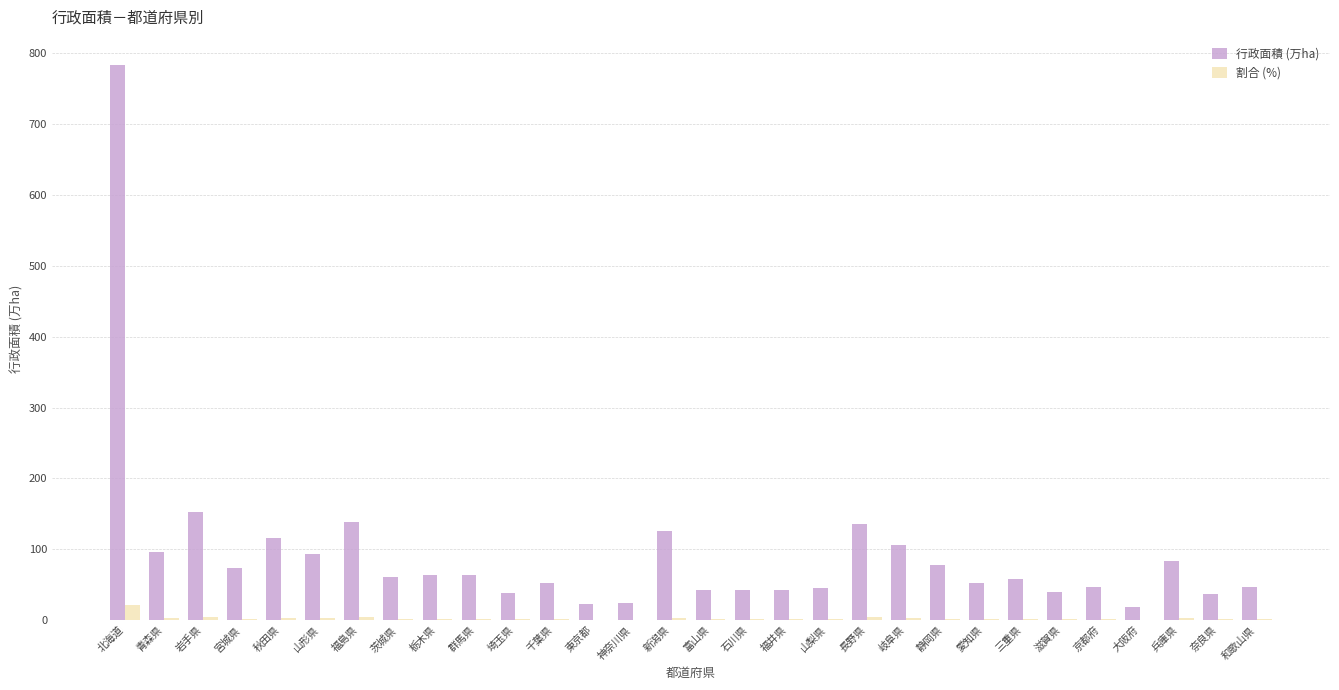

What is the sum of all 行政面積 (万ha) values?

2777.4